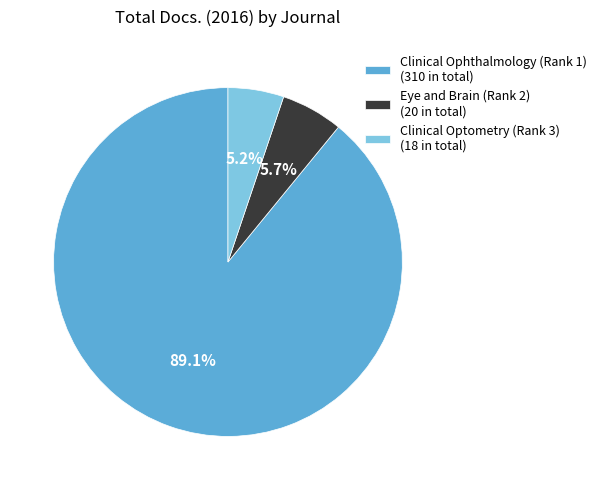

How many segments does this pie chart have?

3